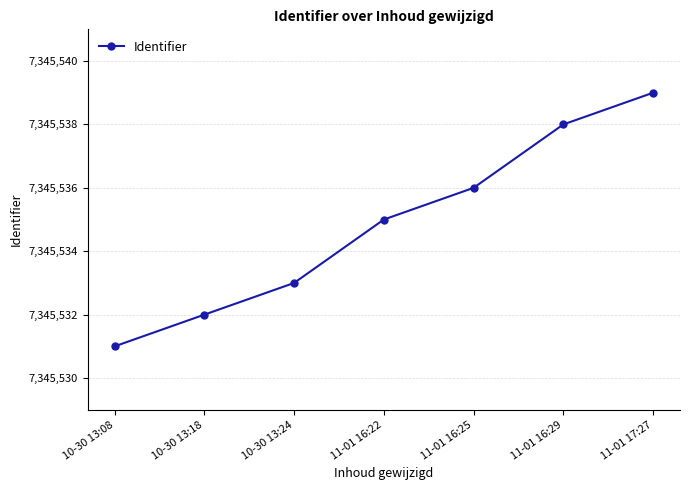

Reading right to left, what are all the values shown in this chart?

11-01 17:27=7345539	11-01 16:29=7345538	11-01 16:25=7345536	11-01 16:22=7345535	10-30 13:24=7345533	10-30 13:18=7345532	10-30 13:08=7345531